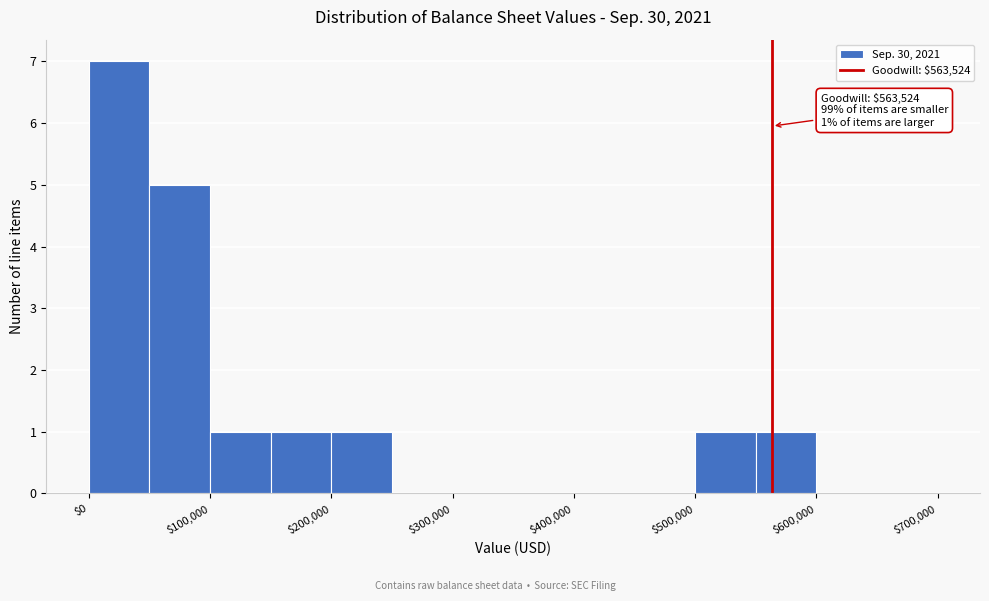

Which range on the x-axis has the tallest bar?

0 to 50000